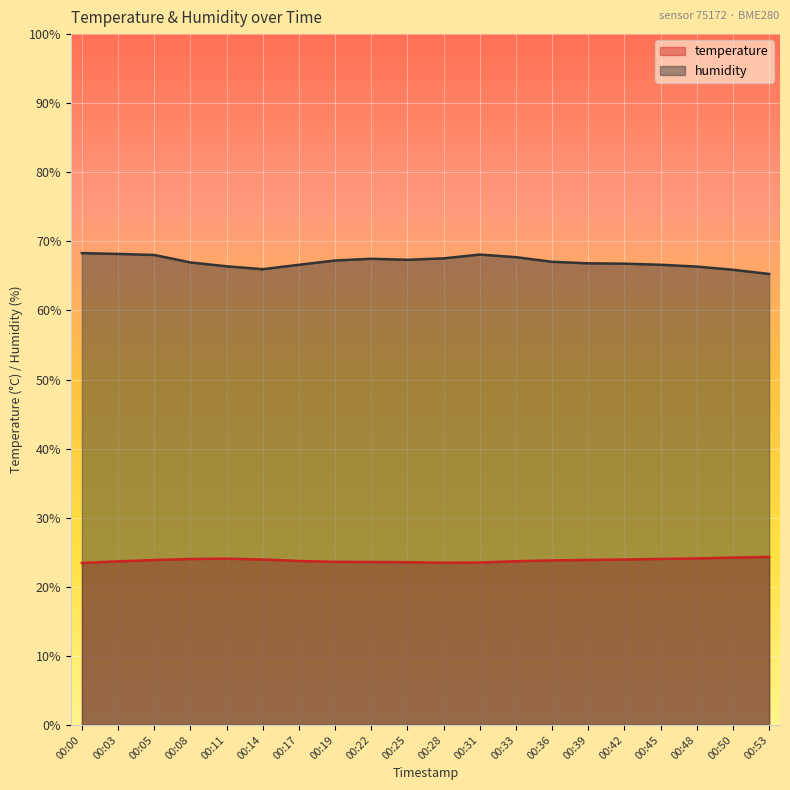

Which series has the largest range (max minus min)?

humidity